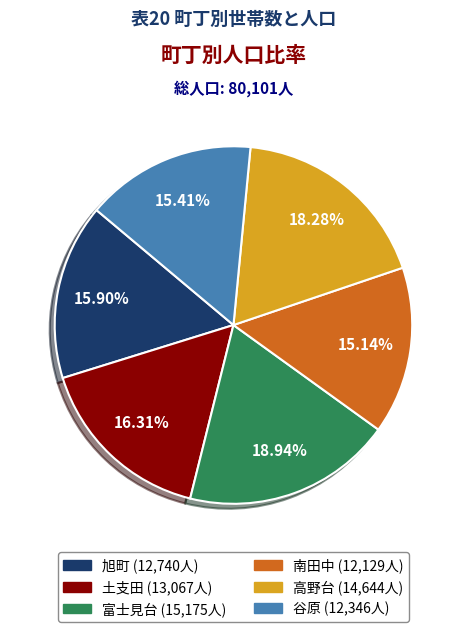

To the nearest percent, what is the difference between the largest and smallest slice percentages?

4%